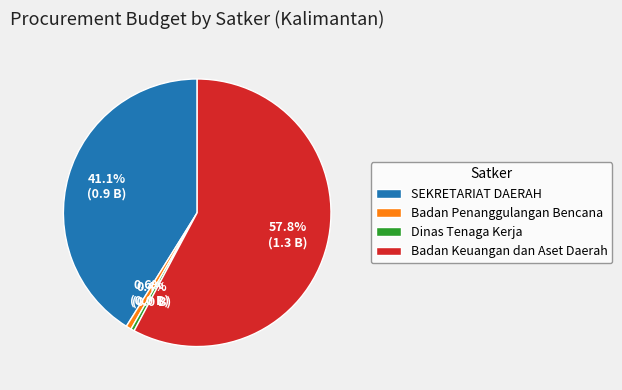

Which category has the biggest portion of the pie?

Badan Keuangan dan Aset Daerah